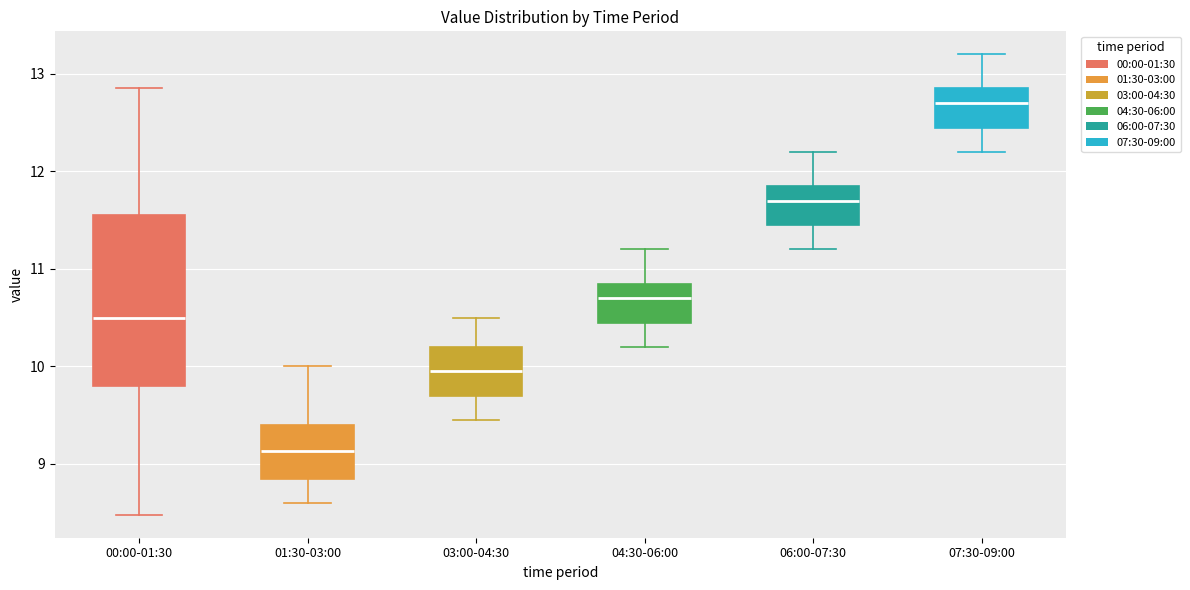

Where does the median line of the box for 06:00-07:30 sit on the y-axis? The values are not printed on the chart, so give them approximately, as read against the axis.

11.7